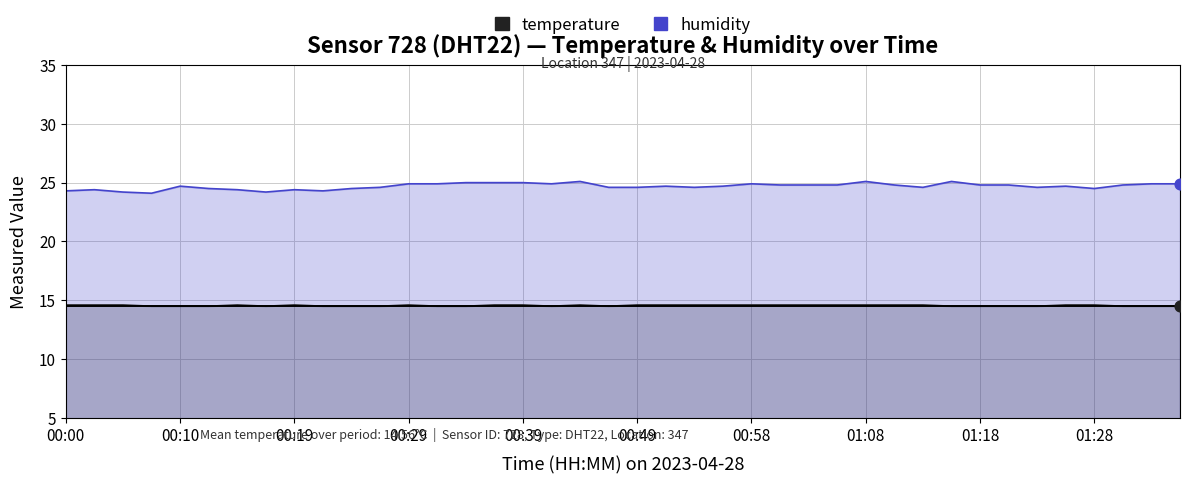

Which series has the largest Y range (max minus min)?

humidity